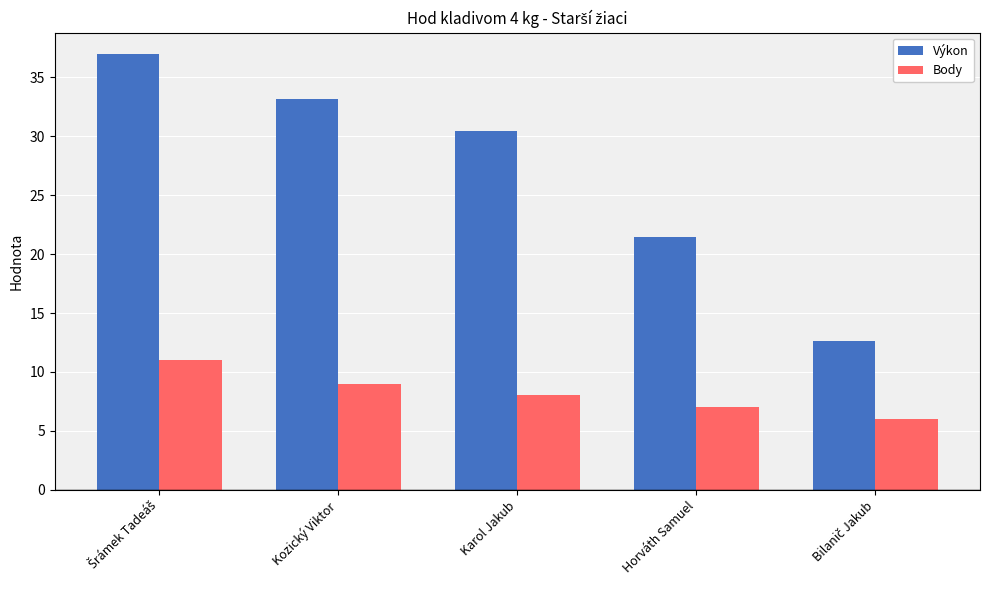

What are all the series names shown in the legend?

Výkon, Body